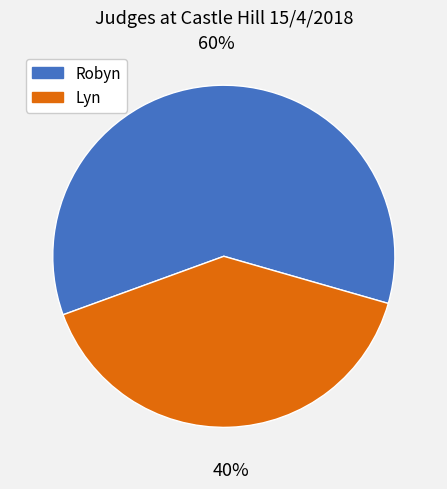

To the nearest percent, what is the combined percentage of Lyn and Robyn?

100%